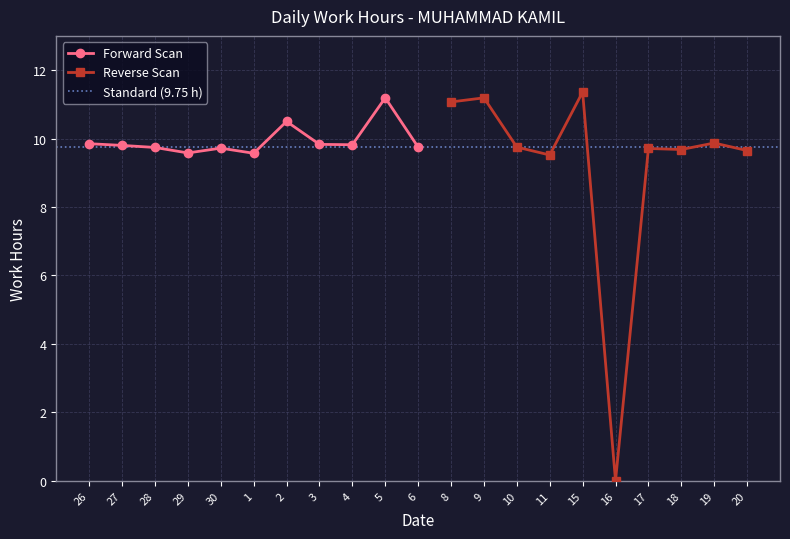

How many points are lower than both their immediate neighbors (excluding endpoints)?

7